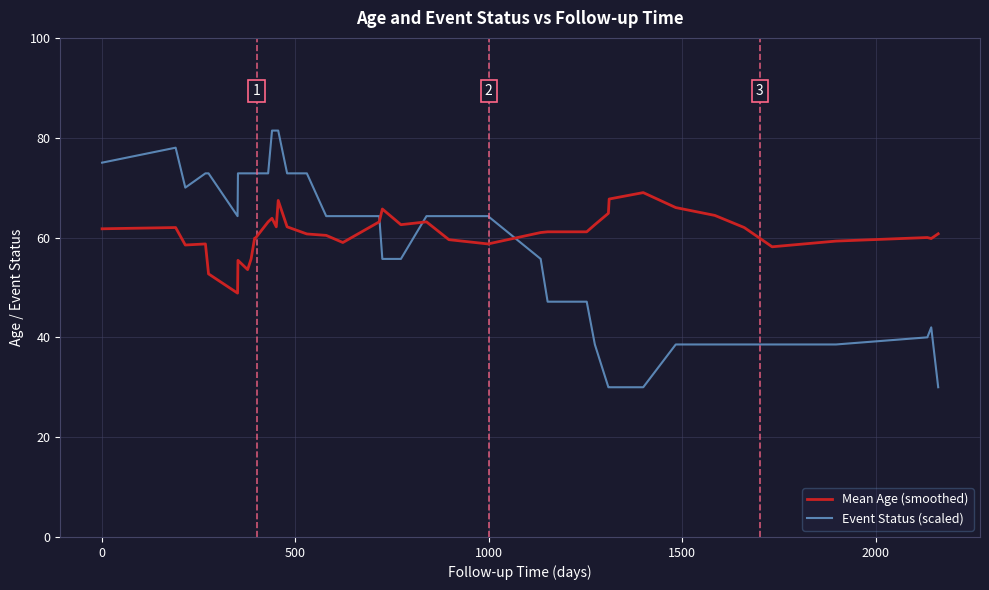

What is the difference between the maximum and minimum values in the Event Status (scaled) series?

51.4